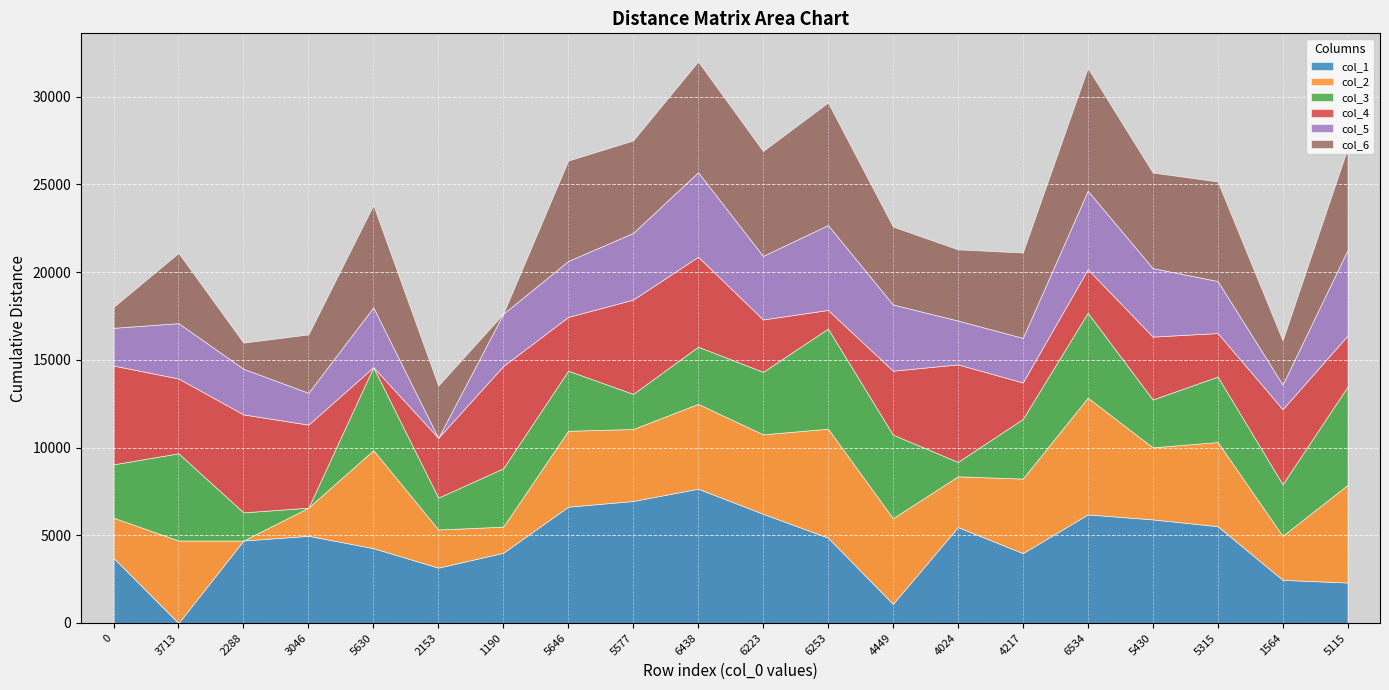

Reading left to right, what are all the values shown in this chart?

col_1: 0=3713	3713=0	2288=4703	3046=4970	5630=4267	2153=3154	1190=4005	5646=6631	5577=6956	6438=7656	6223=6227	6253=4866	4449=1089	4024=5470	4217=3983	6534=6191	5430=5906	5315=5520	1564=2459	5115=2307
col_2: 0=2288	3713=4703	2288=0	3046=1604	5630=5586	2153=2177	1190=1487	5646=4328	5577=4103	6438=4836	6223=4529	6253=6211	4449=4882	4024=2892	4217=4249	6534=6654	5430=4107	5315=4797	1564=2513	5115=5563
col_3: 0=3046	3713=4970	2288=1604	3046=0	5630=4734	2153=1816	1190=3328	5646=3426	5577=2004	6438=3261	6223=3564	6253=5709	4449=4768	4024=821	4217=3402	6534=4845	5430=2730	5315=3734	1564=2942	5115=5608
col_4: 0=5630	3713=4267	2288=5586	3046=4734	5630=0	2153=3409	1190=5832	5646=3064	5577=5376	6438=5127	6223=2985	6253=1061	4449=3645	4024=5561	4217=2080	6534=2476	5430=3585	5315=2480	1564=4277	5115=2908
col_5: 0=2153	3713=3154	2288=2604	3046=1816	5630=3409	2153=0	1190=2978	5646=3189	5577=3802	6438=4821	6223=3624	6253=4841	4449=3776	4024=2500	4217=2541	6534=4478	5430=3905	5315=2967	1564=1405	5115=4880
col_6: 0=1190	3713=4005	2288=1487	3046=3328	5630=5832	2153=2978	1190=0	5646=5726	5577=5270	6438=6317	6223=5980	6253=6988	4449=4443	4024=4059	4217=4866	6534=7006	5430=5451	5315=5674	1564=2519	5115=5800